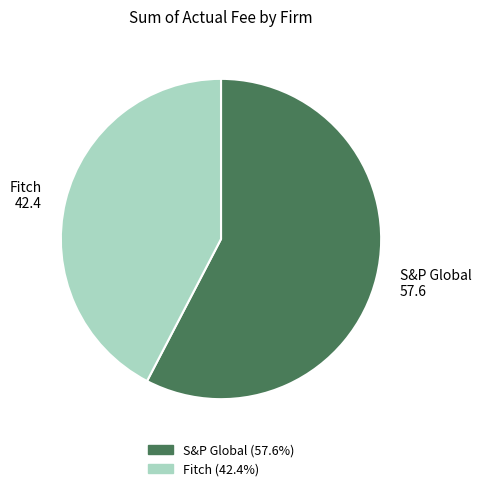

Count the number of slices in the pie.

2